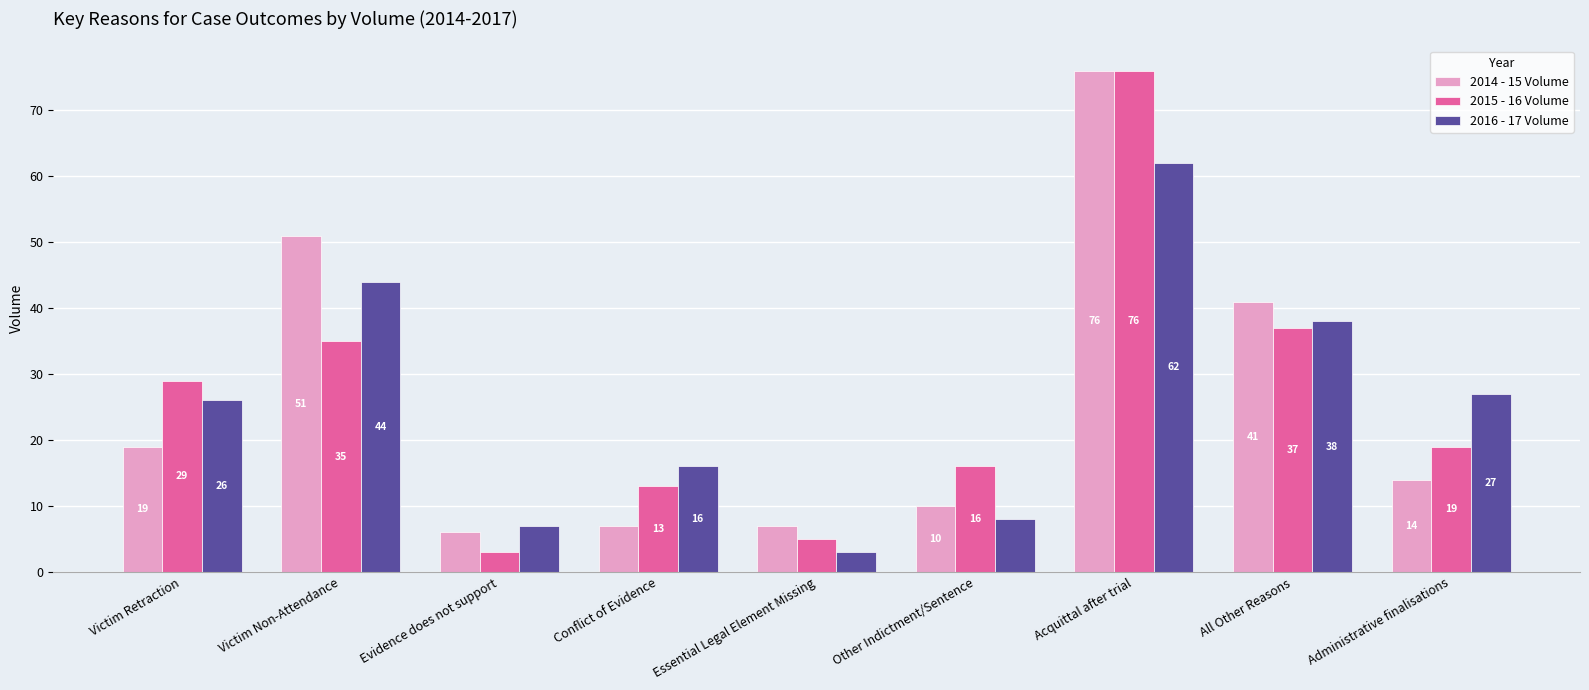

Which series has the largest range (max minus min)?

2015 - 16 Volume